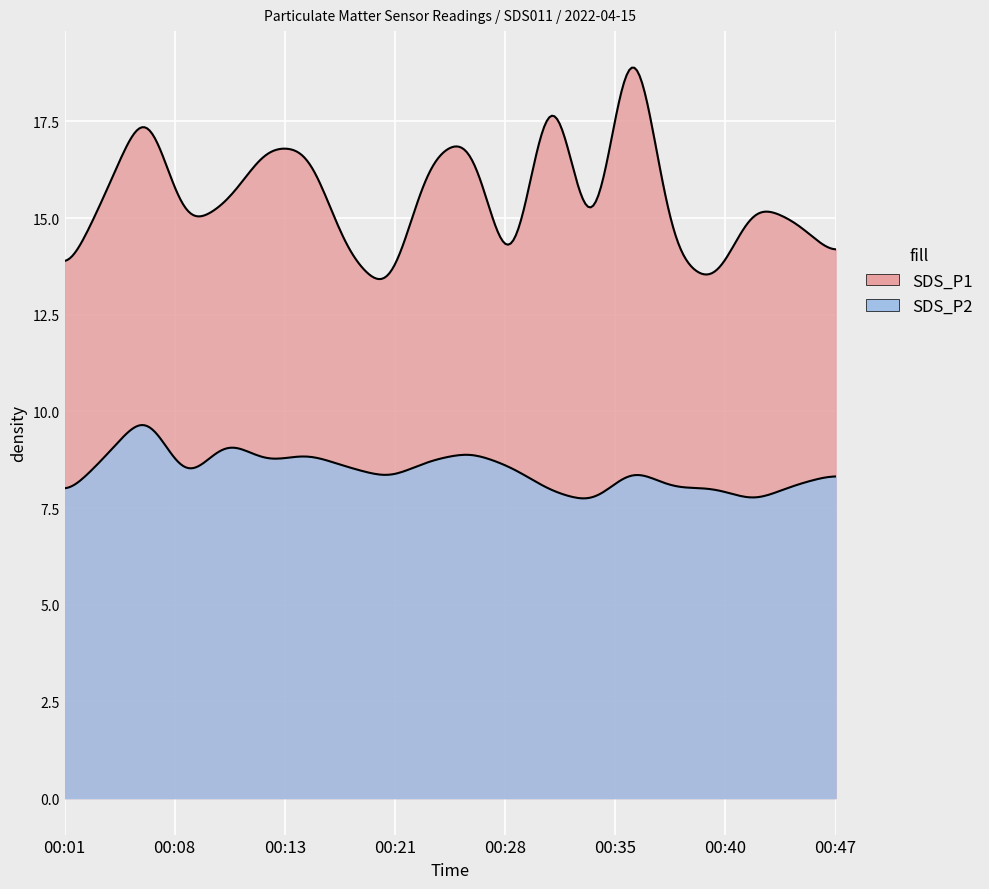

What are all the series names shown in the legend?

SDS_P1, SDS_P2